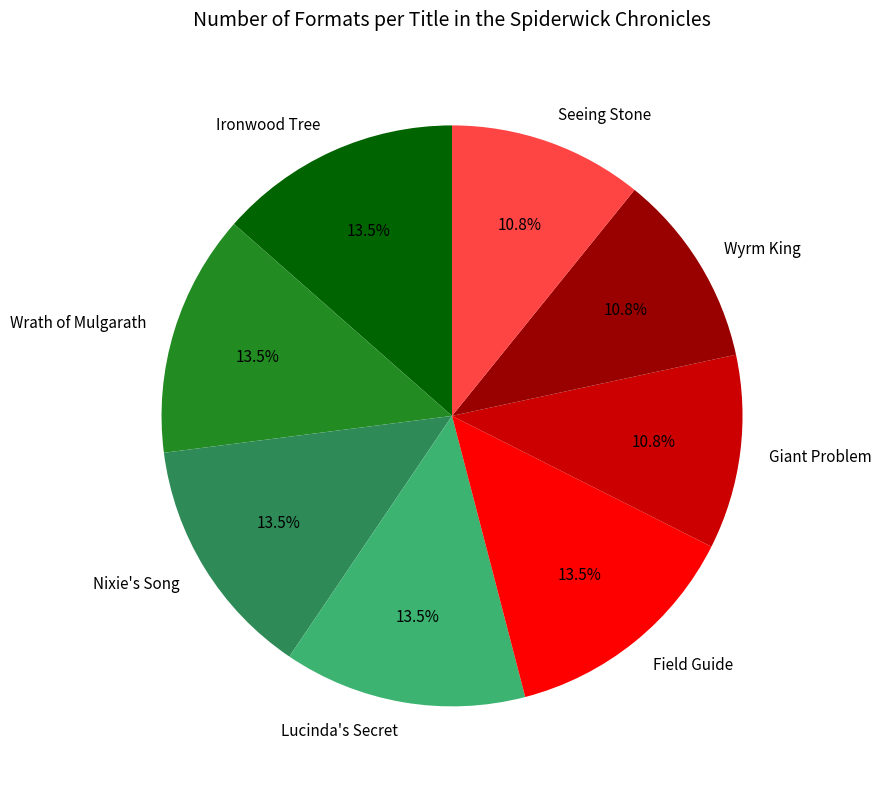

Does any single category account for the majority?

No